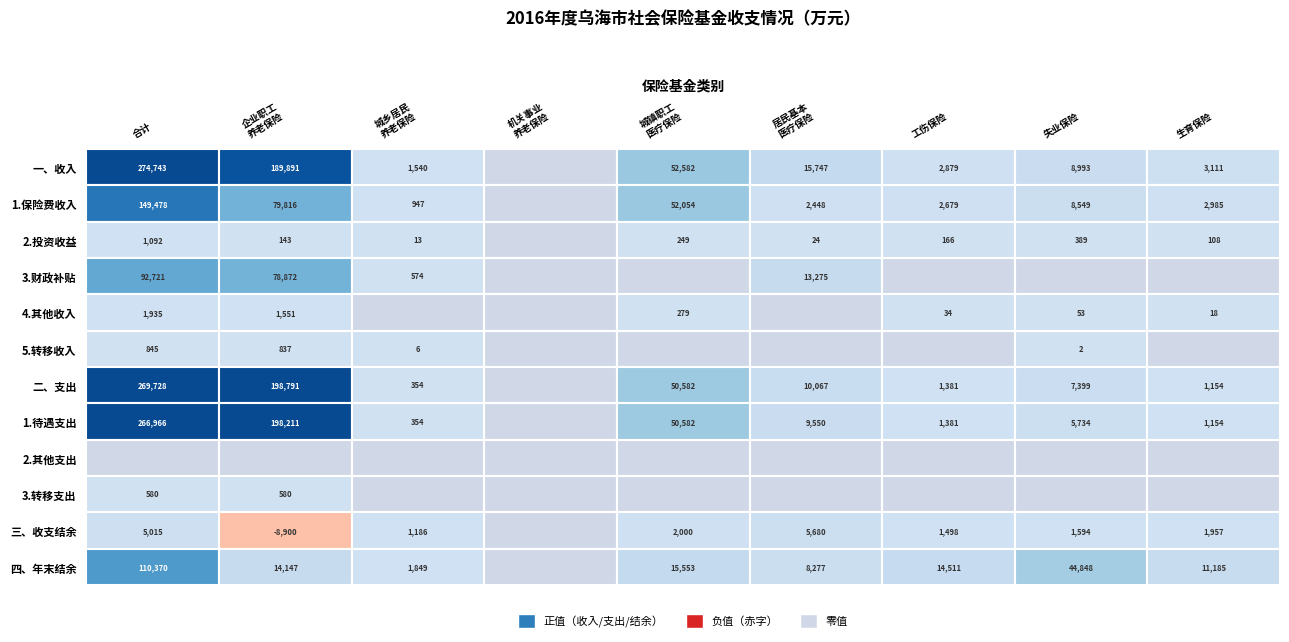

The value of 5.转移收入 at 2.投资收益 is 10. True or false?

False